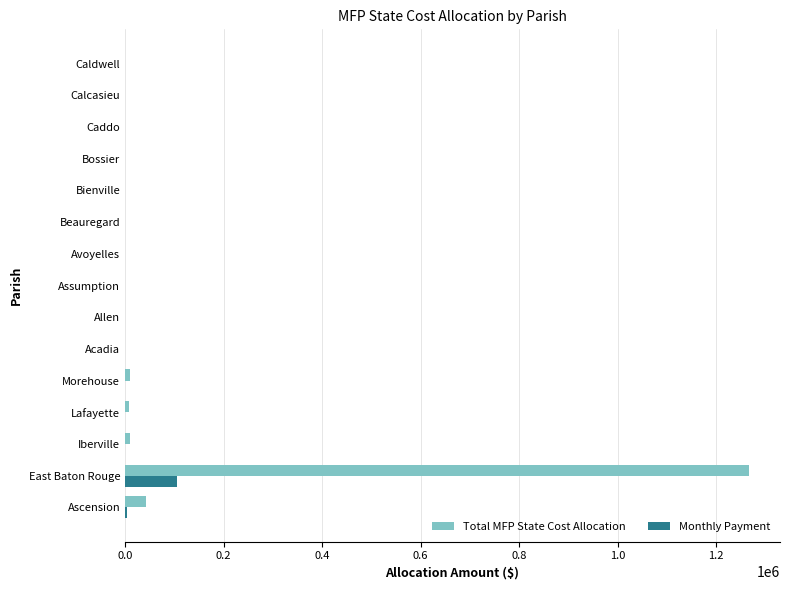

True or false: Monthly Payment has a value of 0 at Calcasieu.

True